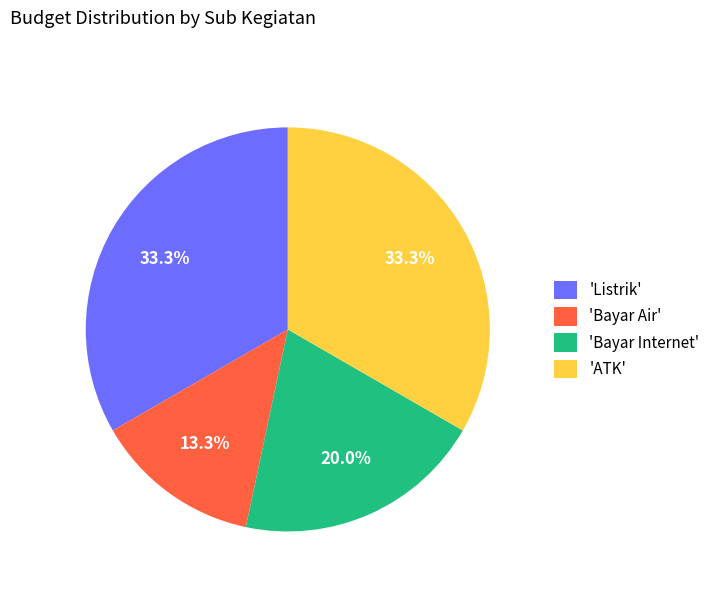

Approximately how many times larger is the value at 'Listrik' compared to 'Bayar Internet'?

1.7